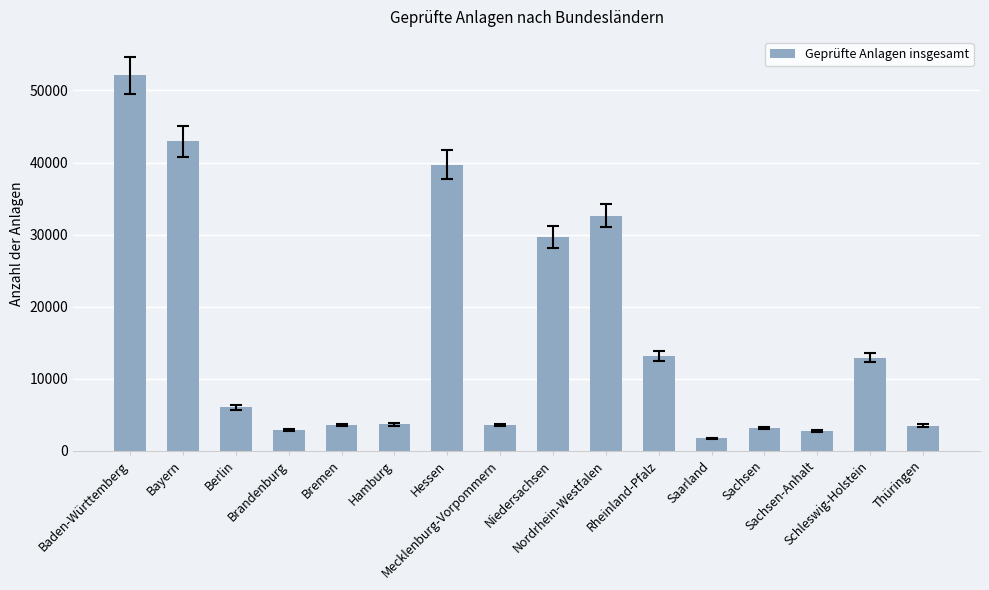

Where does the data first go above 6025?

Baden-Württemberg